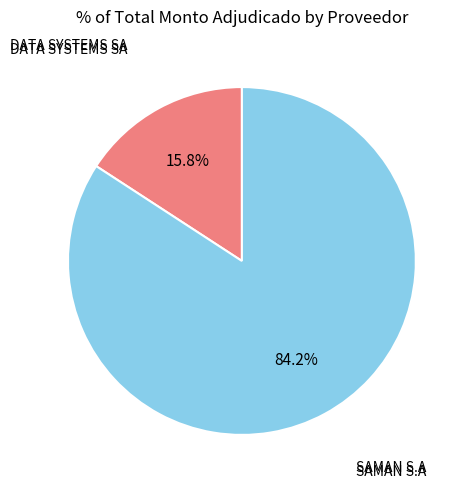

To the nearest percent, what is the average slice percentage?

50%